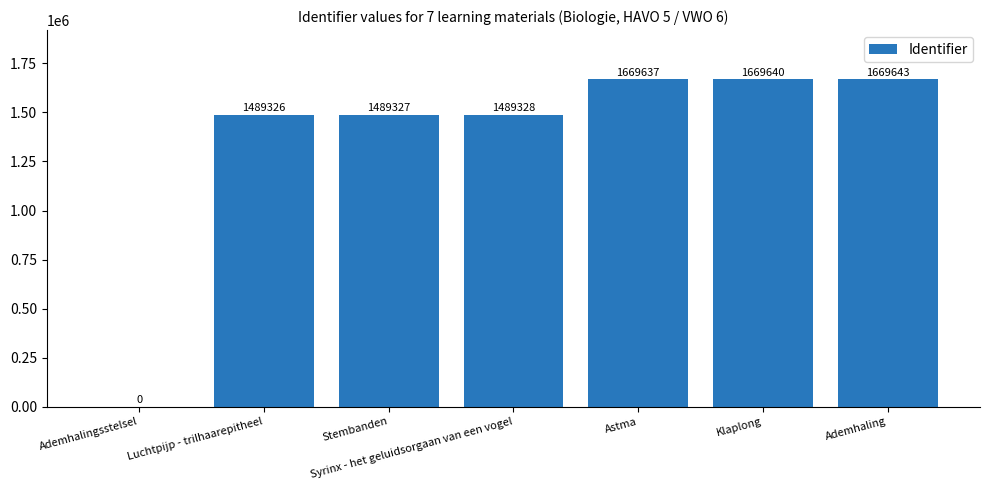

At which label is the value closest to 834821?

Luchtpijp - trilhaarepitheel